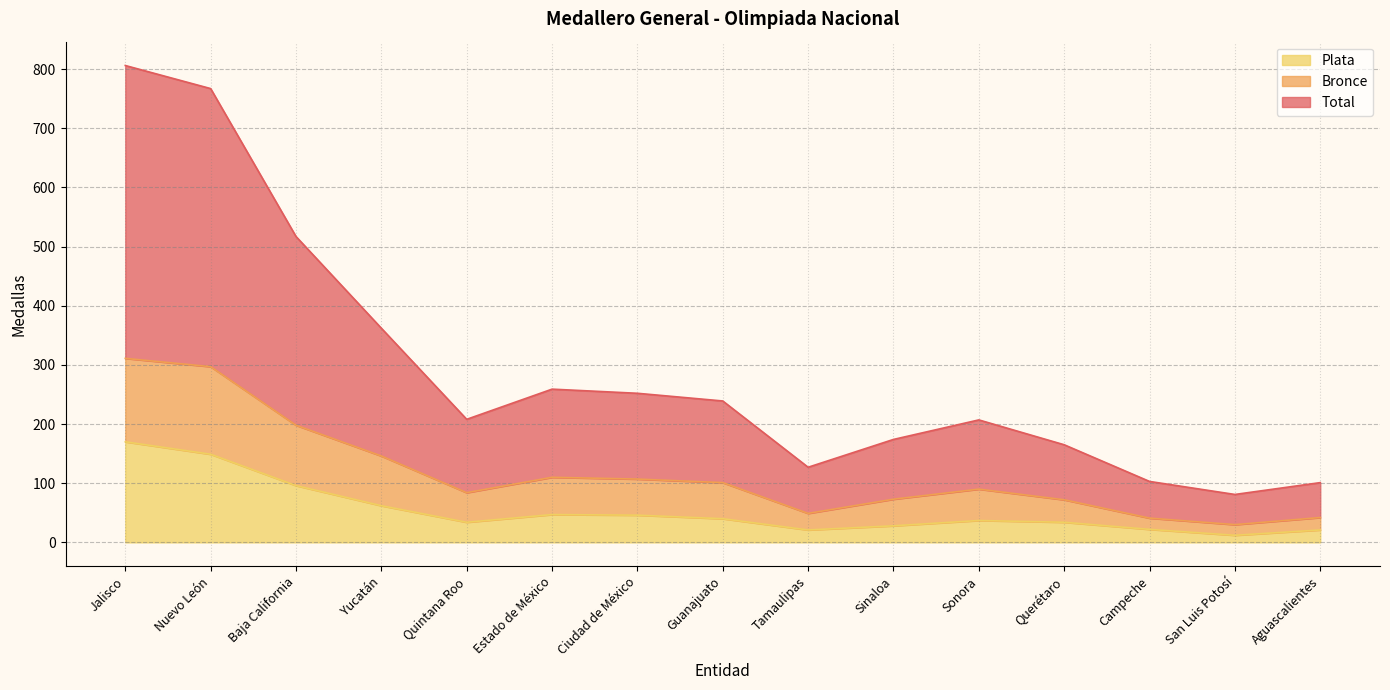

Reading right to left, what are all the values shown in this chart?

Total: 101	81	103	165	207	174	127	239	252	259	208	362	517	767	806
Bronce: 42	30	41	72	90	73	49	101	107	110	84	146	198	297	311
Plata: 21	12	22	34	37	28	21	40	46	47	34	62	96	149	170